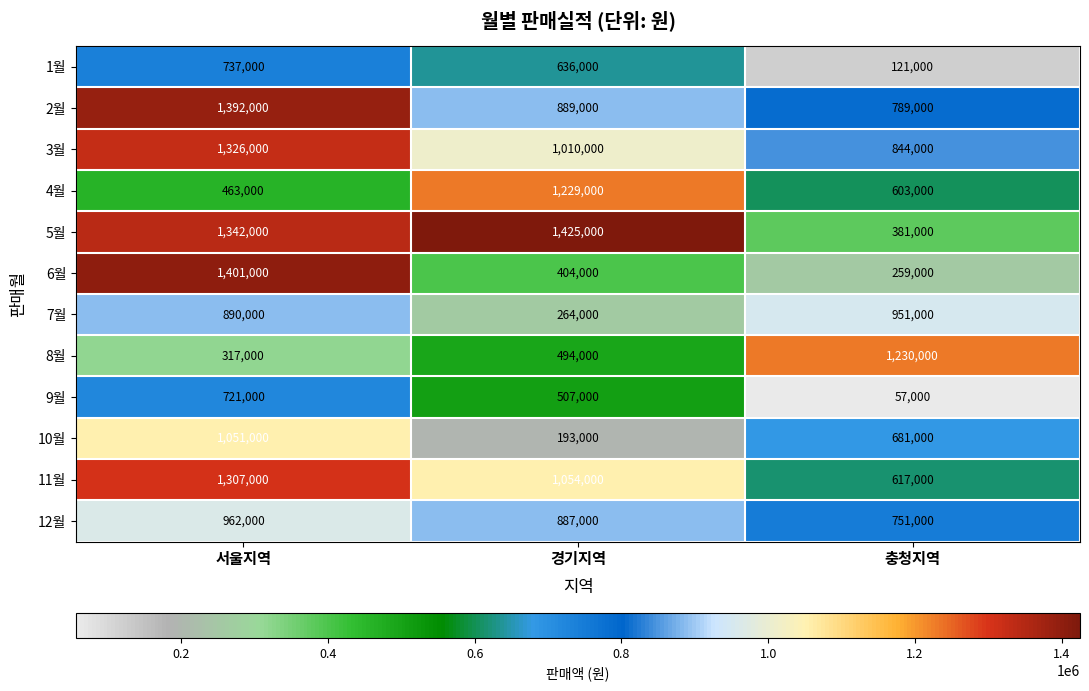

True or false: 5월 has a value of 1342000 at 서울지역.

True